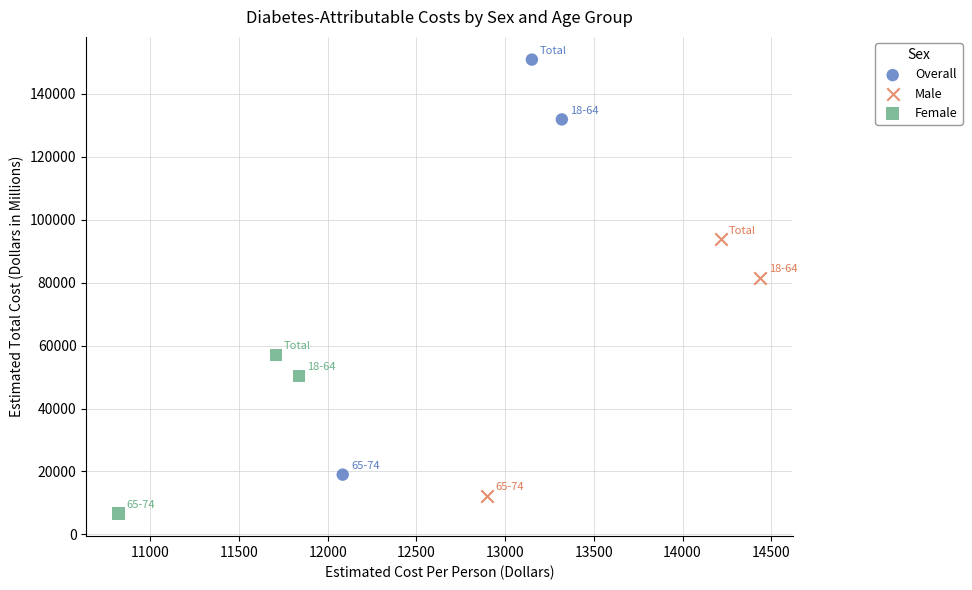

Which series reaches the maximum Y coordinate?

Overall